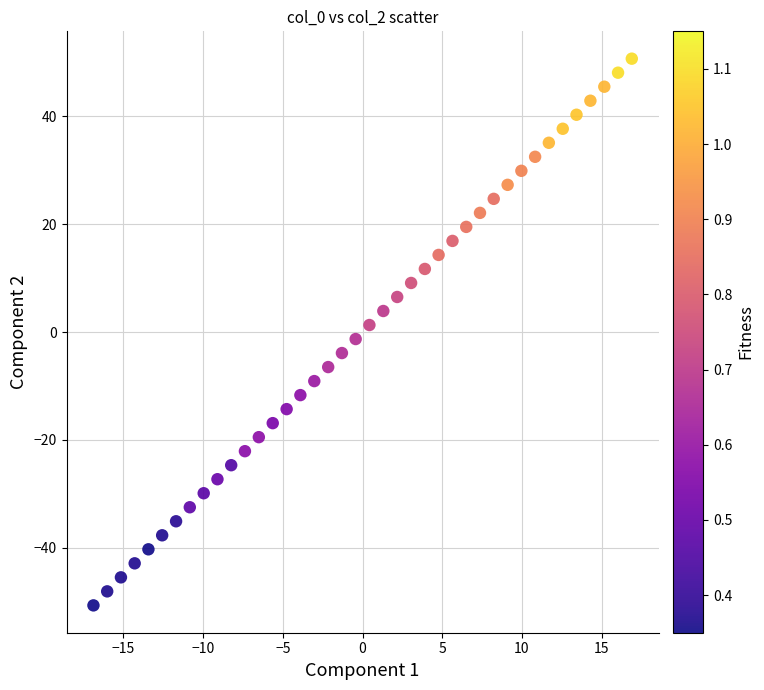

What is the range of X values (max minus min)?

33.8